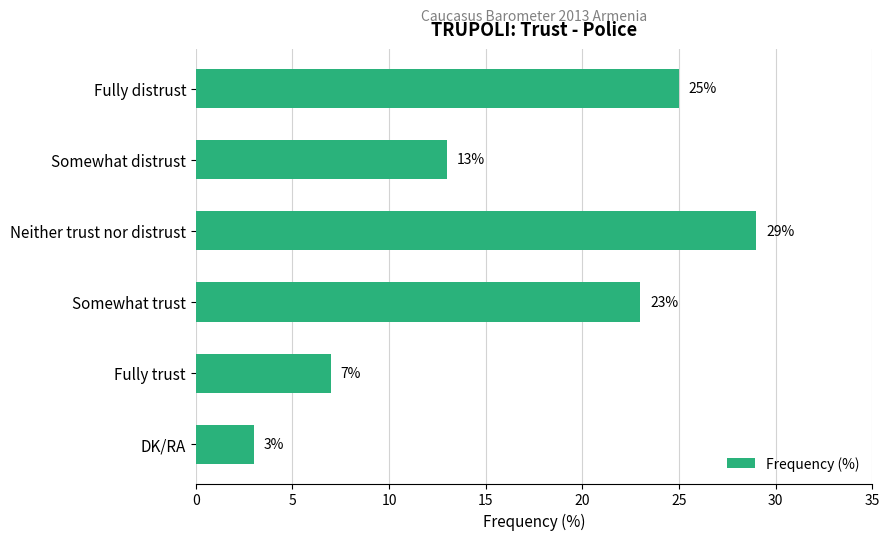

At which category does the chart reach its peak across all series?

Neither trust nor distrust